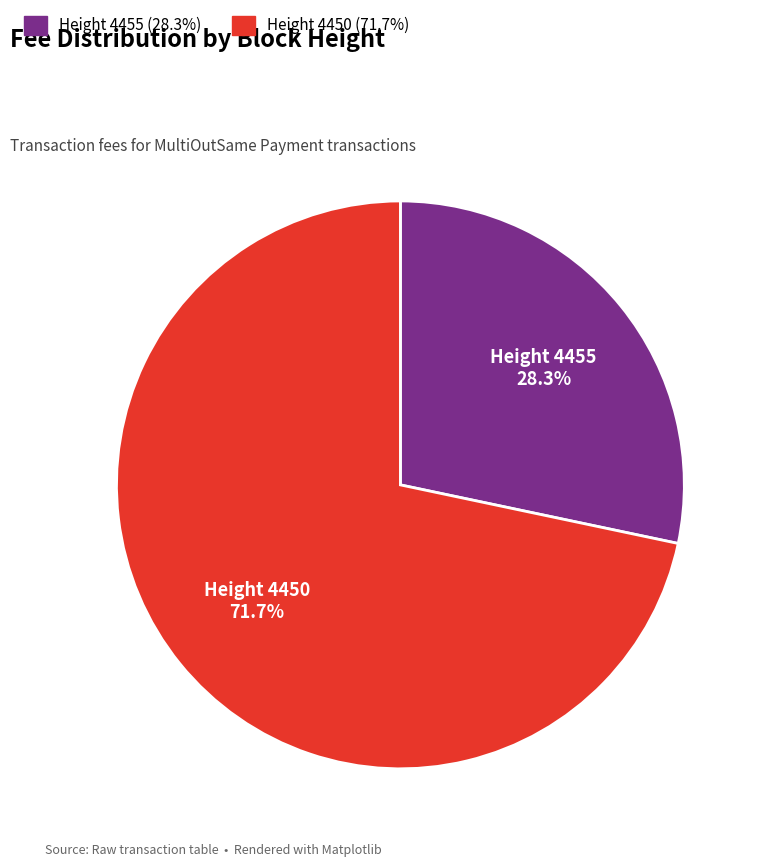

Is there a majority slice in this chart?

Yes